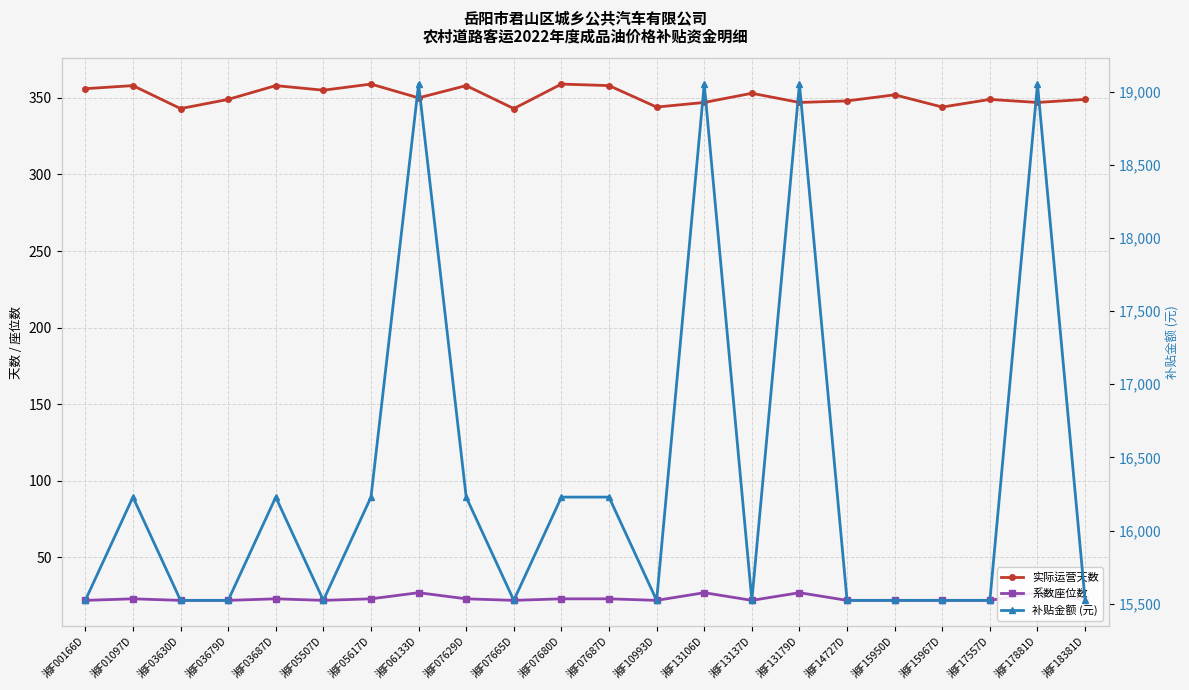

Which label corresponds to the largest value in the chart?

湘F06133D